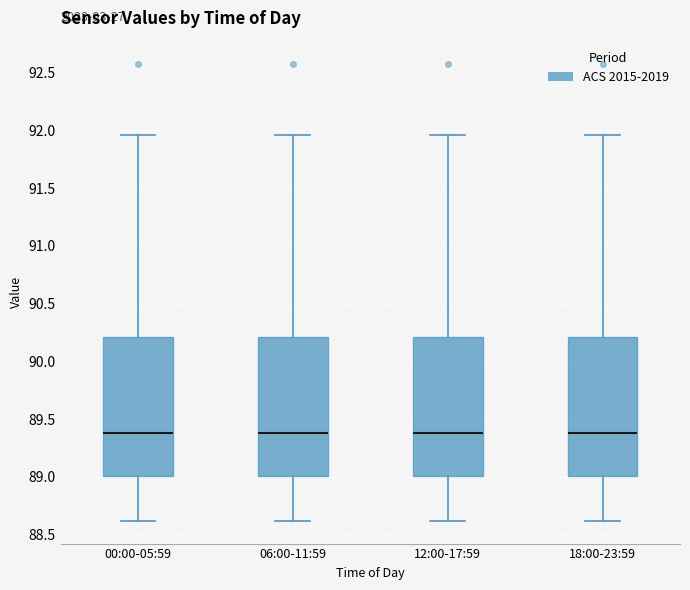

Where does the upper whisker of the box for 18:00-23:59 end on the y-axis? The values are not printed on the chart, so give them approximately, as read against the axis.

91.95